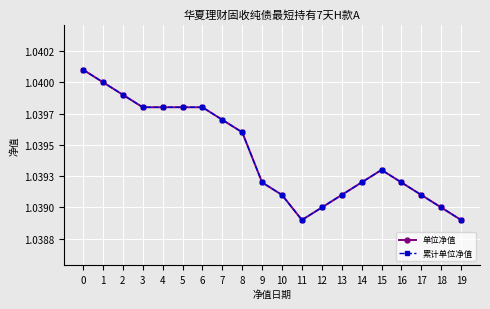

Which series has the widest spread of values?

单位净值